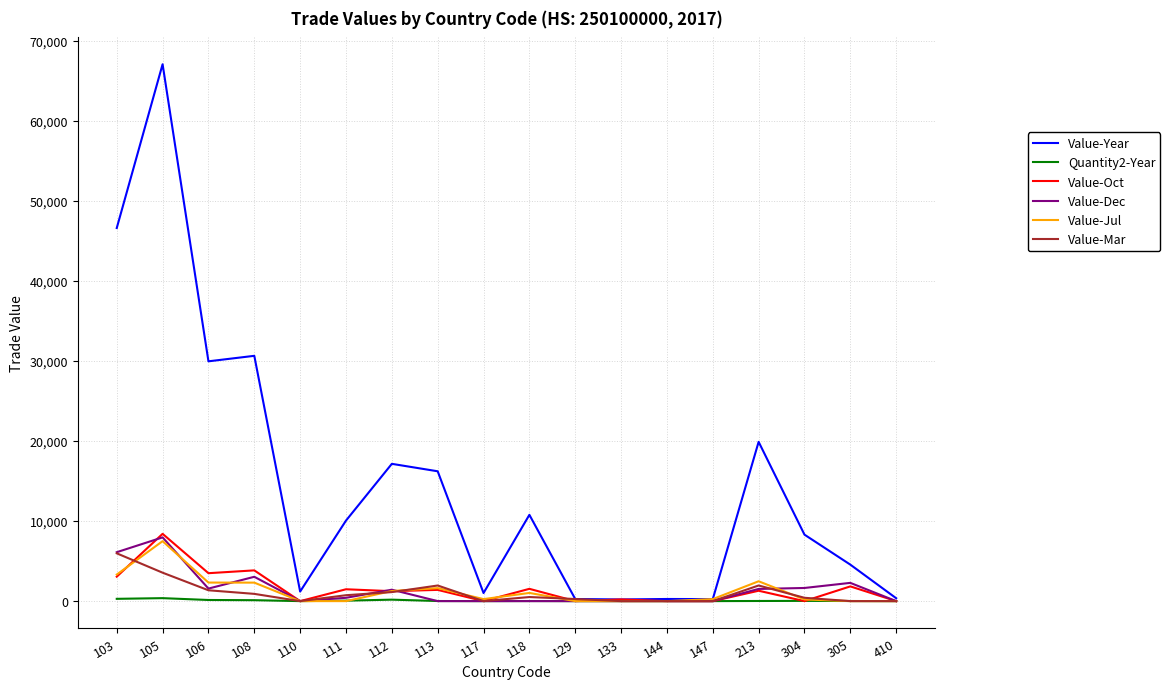

What is the total value across all series at 144?

267